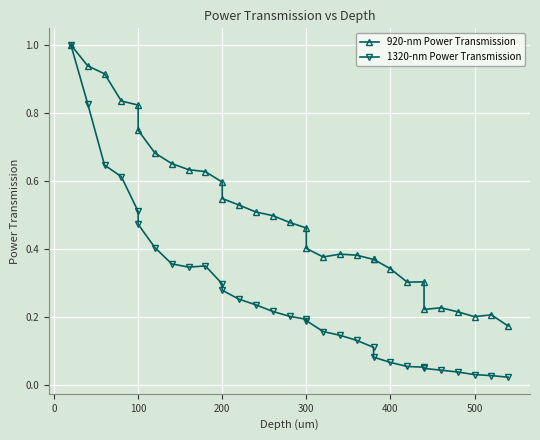

Which series has the largest total across all categories?

920-nm Power Transmission